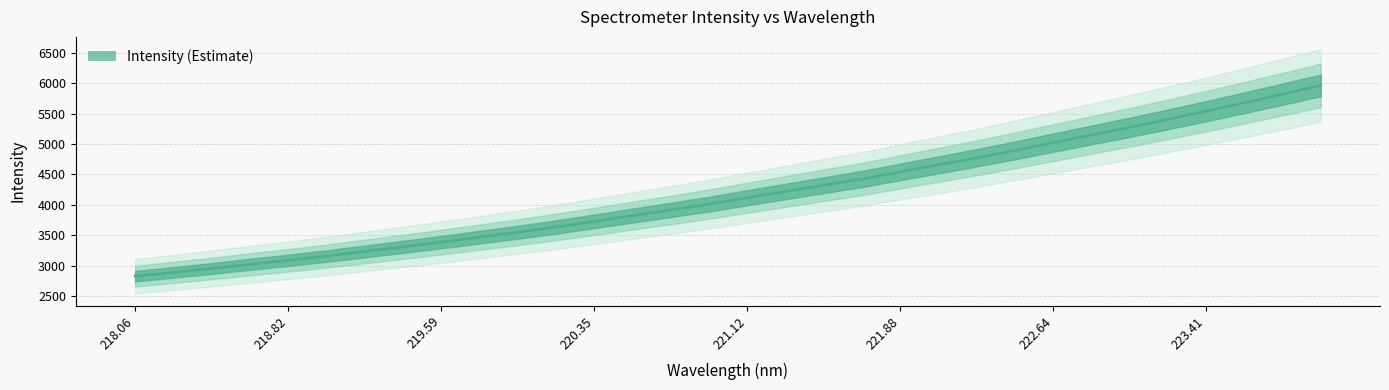

How many series are shown in this chart?

1